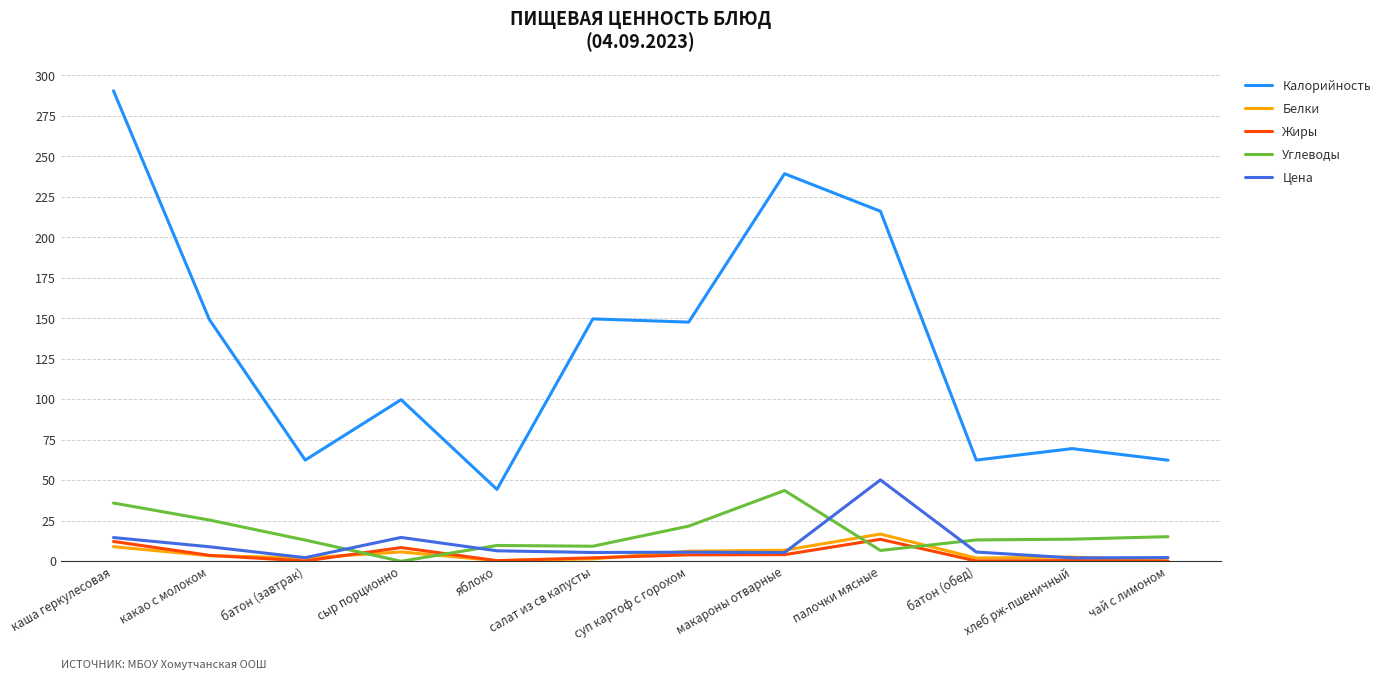

Between хлеб рж-пшеничный and чай с лимоном, which series saw the biggest shift?

Калорийность